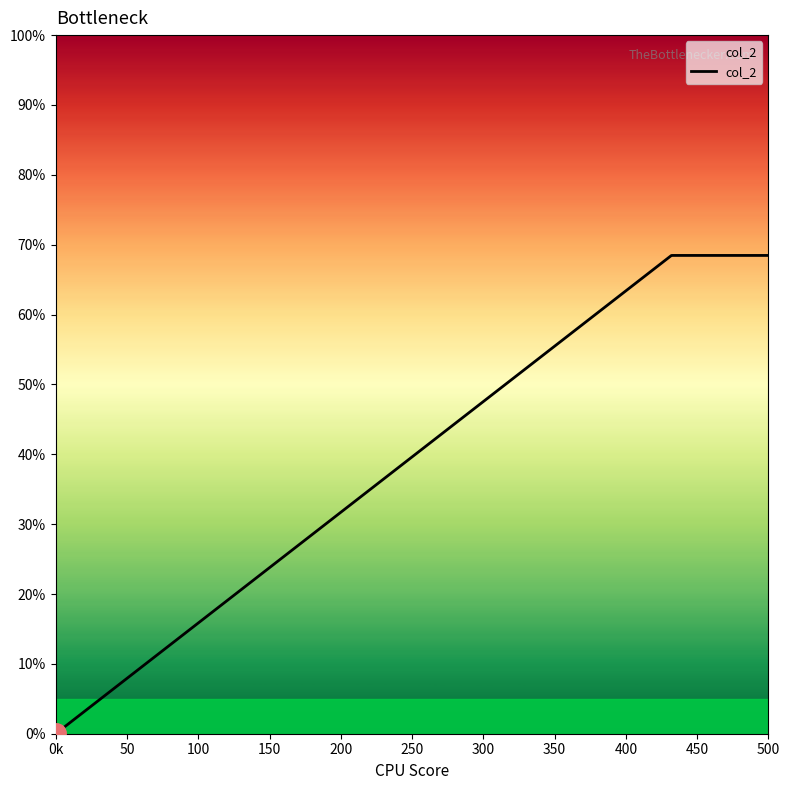

What is the difference between the maximum and minimum values?

68.3